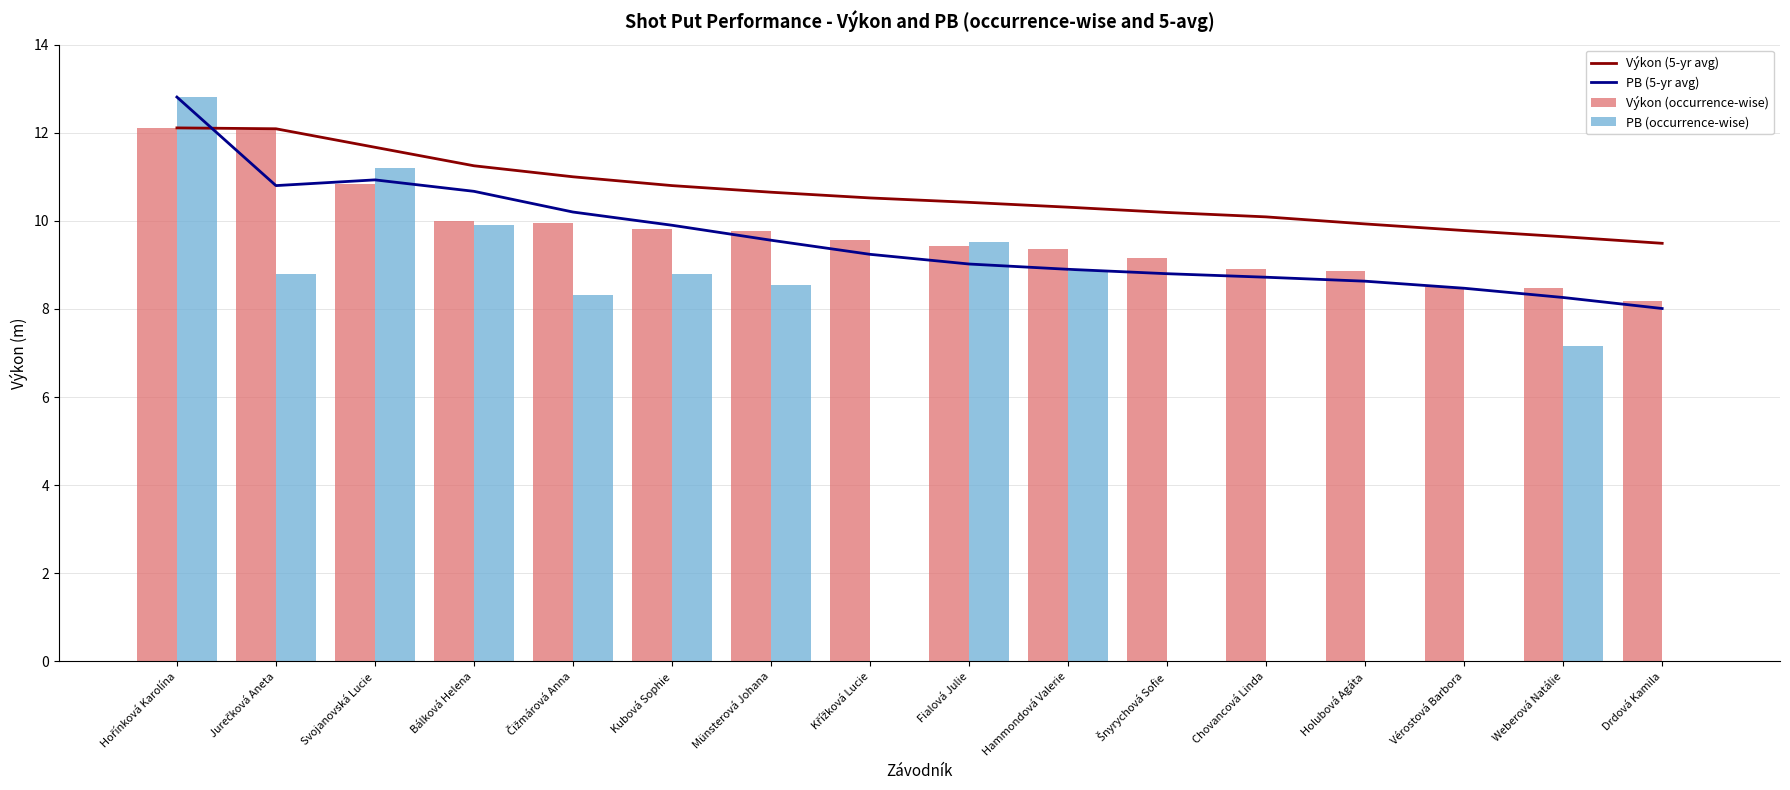

At which label is PB (occurrence-wise) closest to 6?

Weberová Natálie